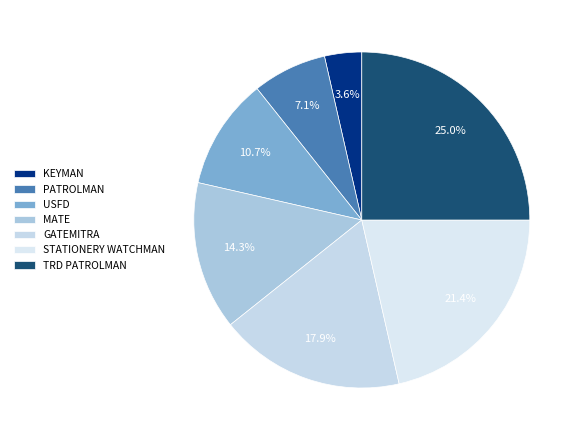

What is the largest slice in the pie chart?

TRD PATROLMAN